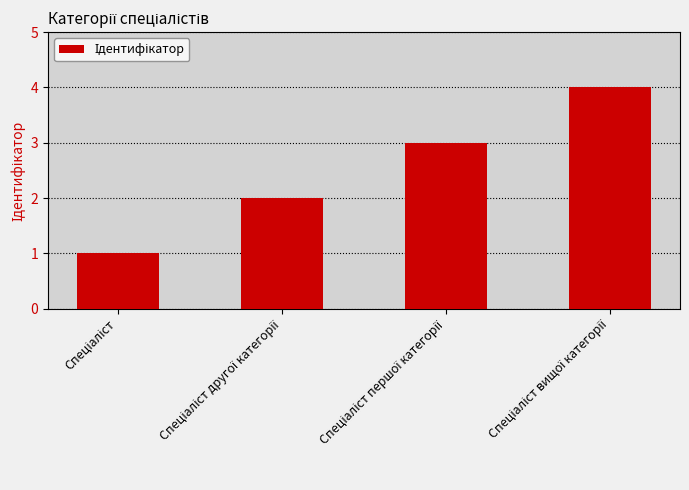

What is the sum of all values?

10